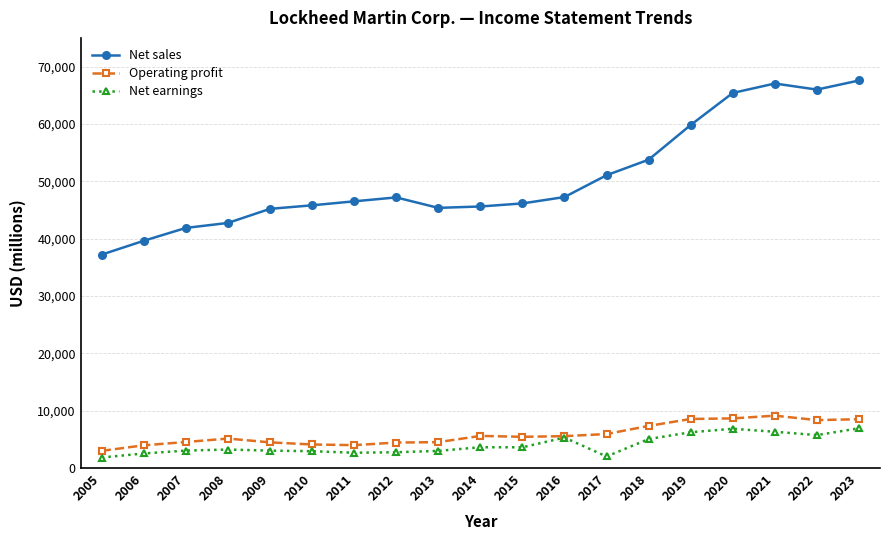

True or false: Net earnings has more than 2 points higher than both neighbors.

True